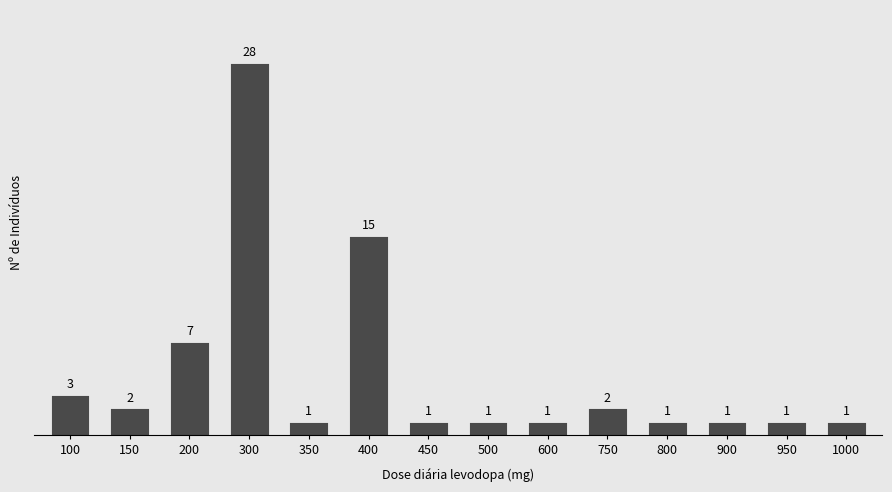

Reading right to left, transcribe all the data shown in this chart.

1	1	1	1	2	1	1	1	15	1	28	7	2	3